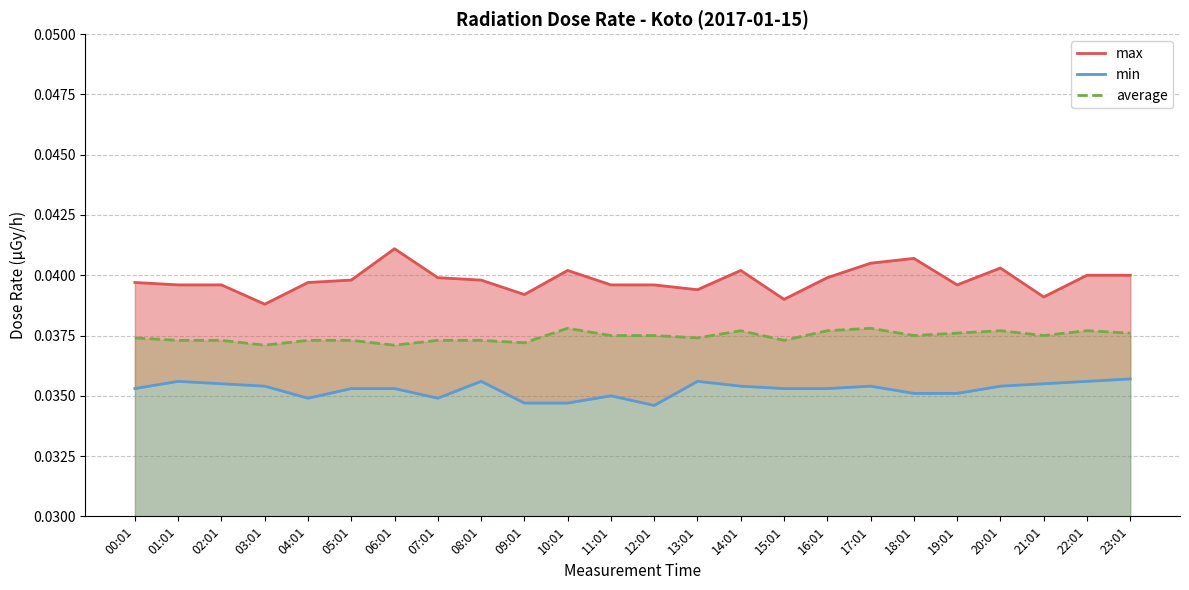

Where is the first local minimum for min?

04:01